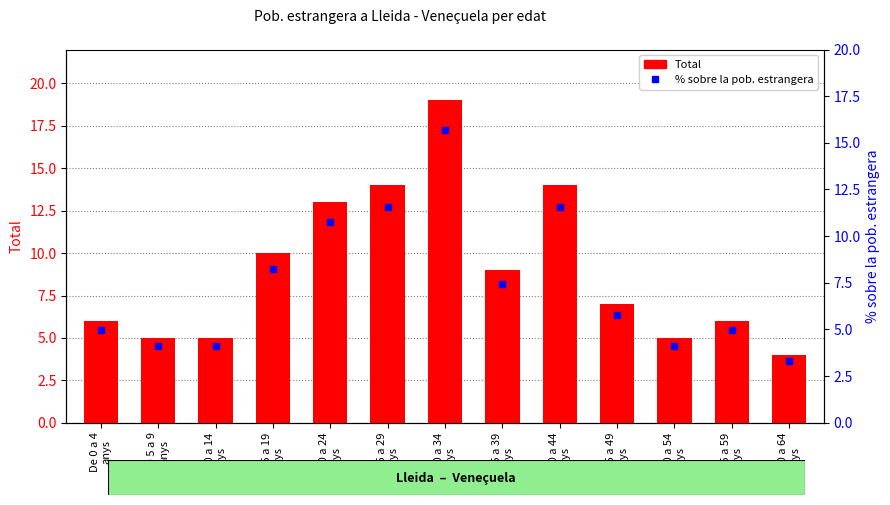

What is the difference between the maximum and minimum values in the % sobre la pob. estrangera series?

12.4